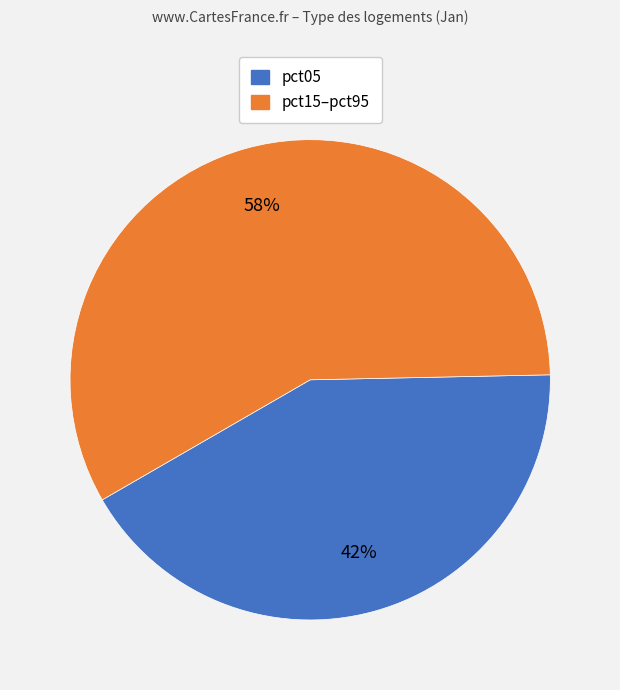

Which category has the smallest portion of the pie?

pct05